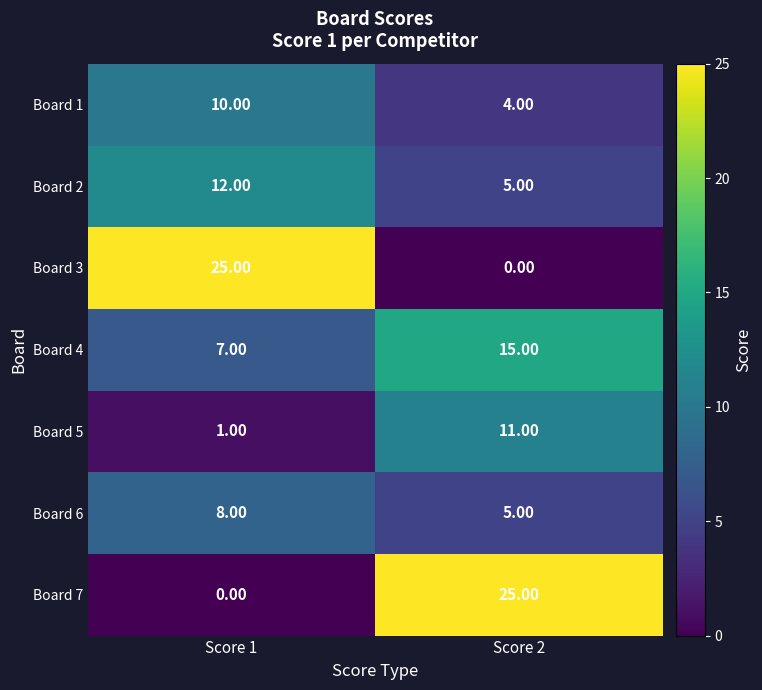

How many data points does each series have?

2